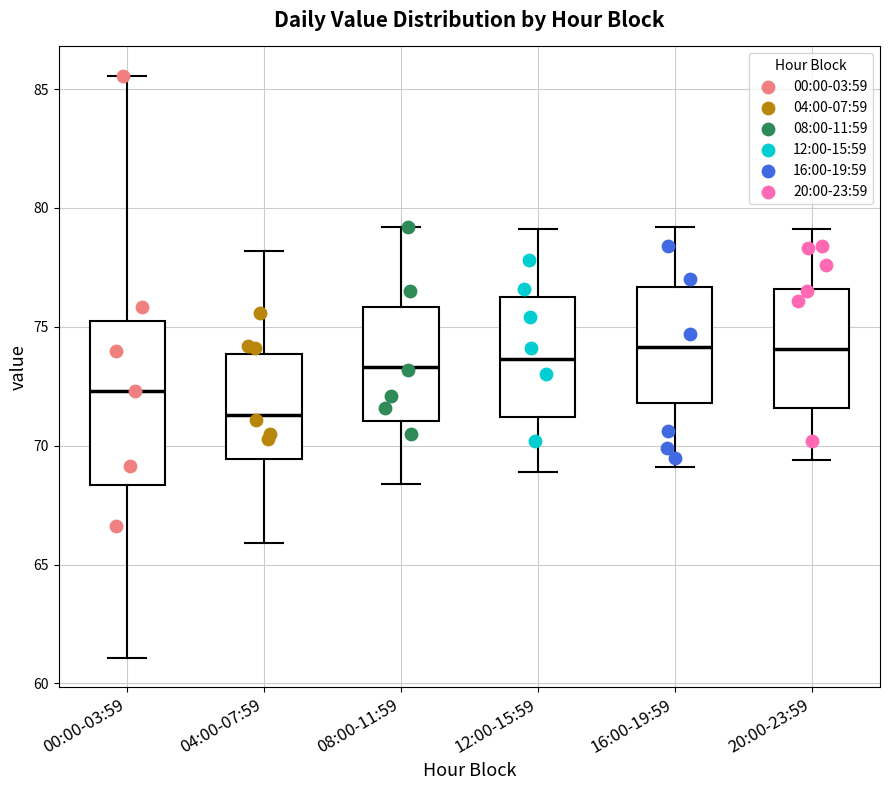

Reading left to right, transcribe this box plot: for each box, give where its median line is, the range the box spans, and where its two whiskers end, as read against the y-axis. The values are not printed on the chart, so give them approximately, as read against the axis.

00:00-03:59: median 72.5, box 68.5 to 75.5, whiskers 61.0 to 85.5
04:00-07:59: median 71.5, box 69.5 to 74.0, whiskers 66.0 to 78.0
08:00-11:59: median 73.5, box 71.0 to 76.0, whiskers 68.5 to 79.0
12:00-15:59: median 73.5, box 71.0 to 76.5, whiskers 69.0 to 79.0
16:00-19:59: median 74.0, box 72.0 to 76.5, whiskers 69.0 to 79.0
20:00-23:59: median 74.0, box 71.5 to 76.5, whiskers 69.5 to 79.0